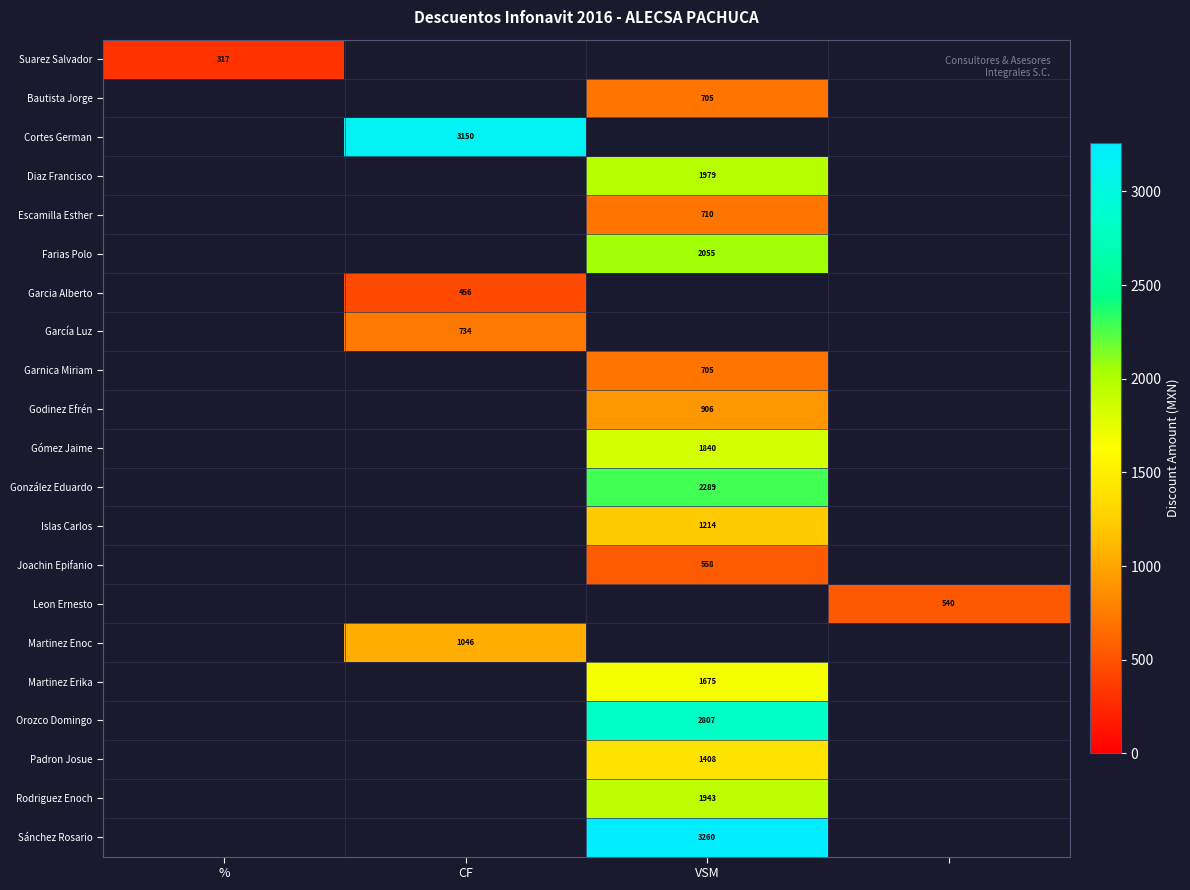

Which category has the highest value across all series?

VSM